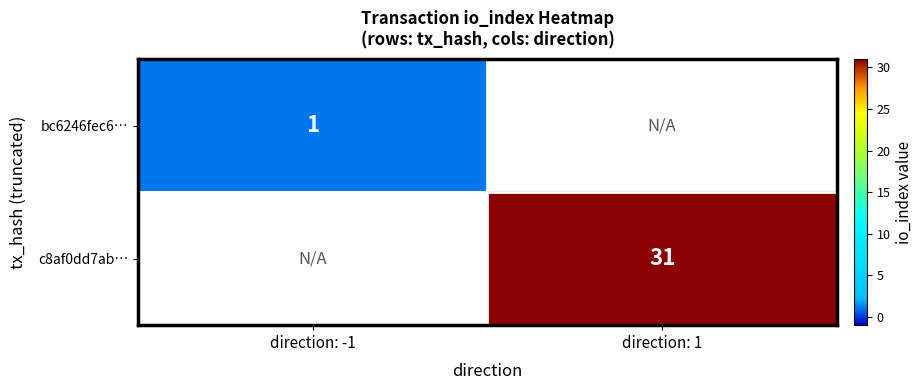

The c8af0dd7ab… series shows 31 at direction: 1. True or false?

True